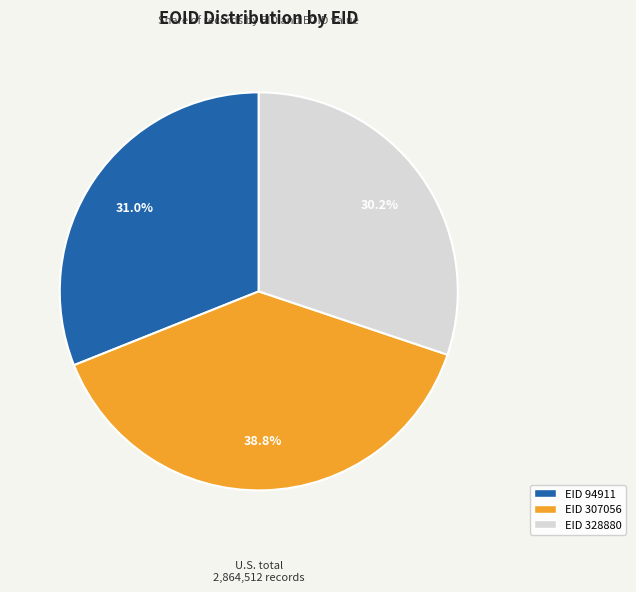

Does any single category account for the majority?

No